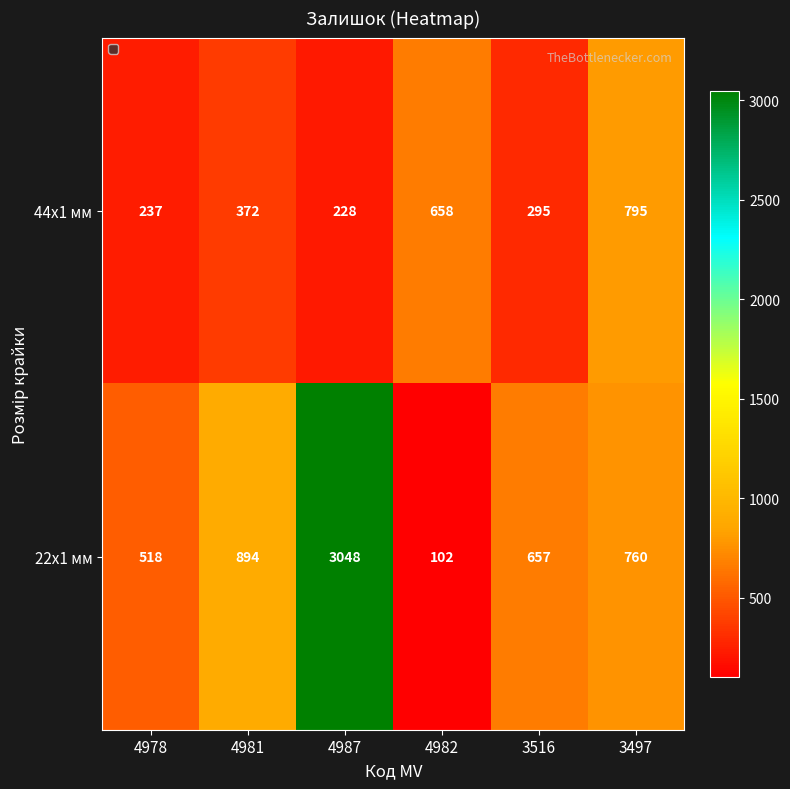

What is the sum of all 44x1 мм values?

2585